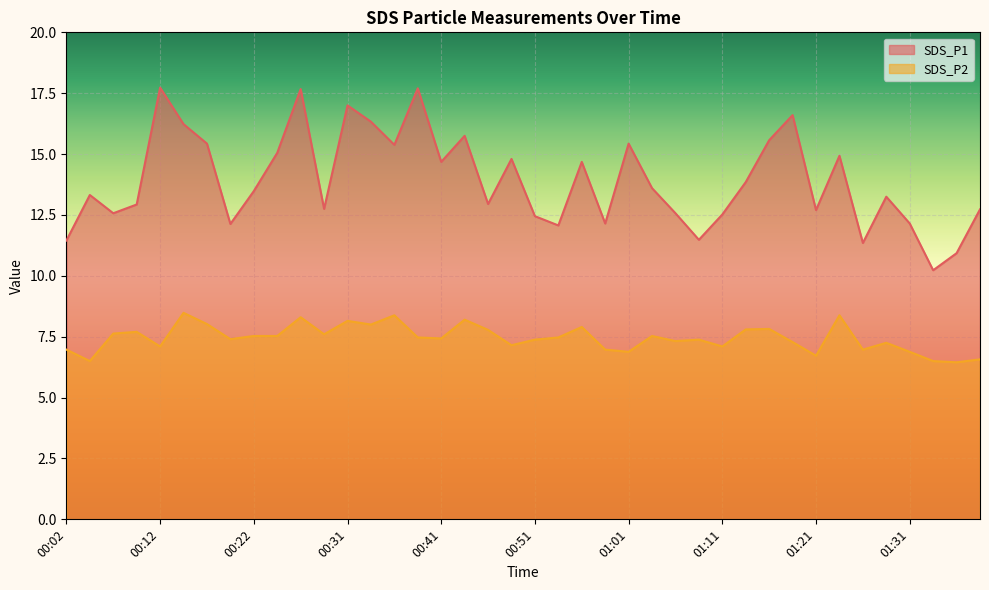

Rank the categories by SDS_P2 value from lowest to highest.

01:36, 00:04, 01:33, 01:38, 01:21, 01:01, 01:31, 00:02, 00:58, 01:26, 00:12, 01:11, 00:49, 01:28, 01:18, 01:06, 00:51, 01:08, 00:19, 00:41, 00:39, 00:54, 00:22, 00:24, 01:03, 00:29, 00:07, 00:09, 00:46, 01:13, 01:16, 00:56, 00:34, 00:17, 00:31, 00:44, 00:27, 00:36, 01:23, 00:14